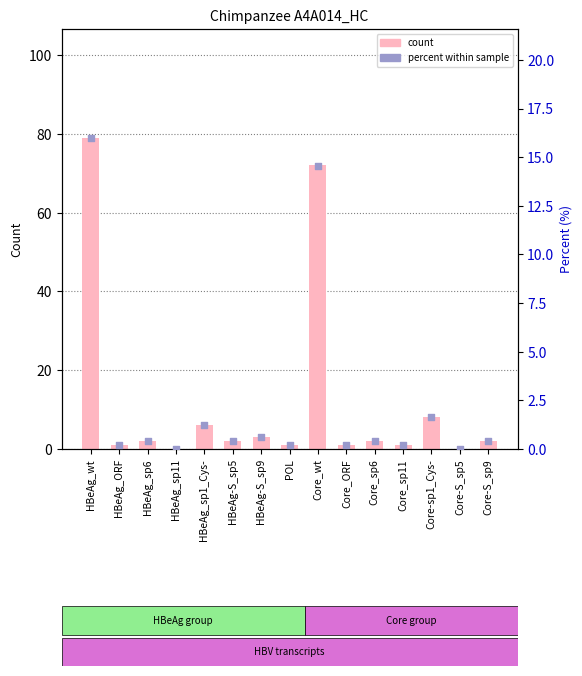

Which series reaches the maximum Y coordinate?

count